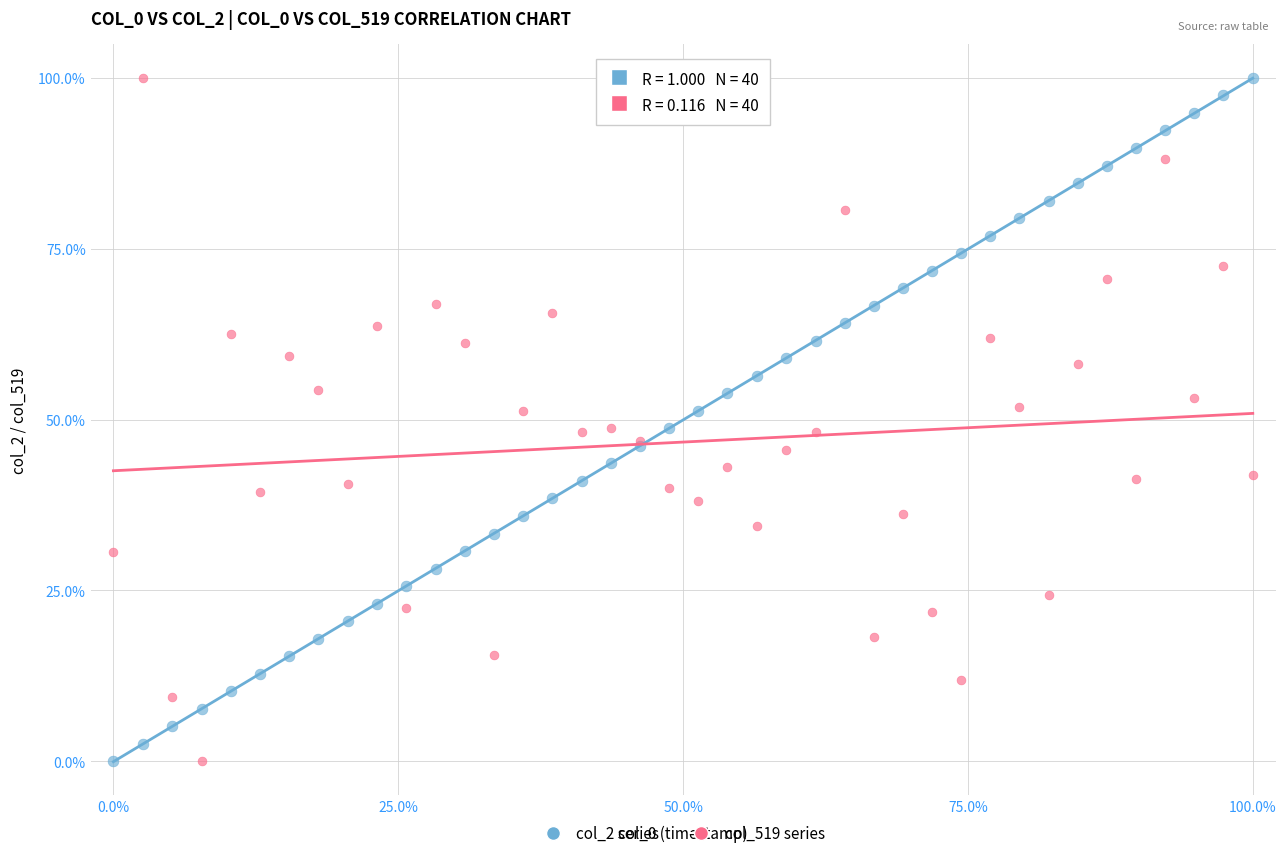

What are all the series names shown in the legend?

col_2 series, col_519 series